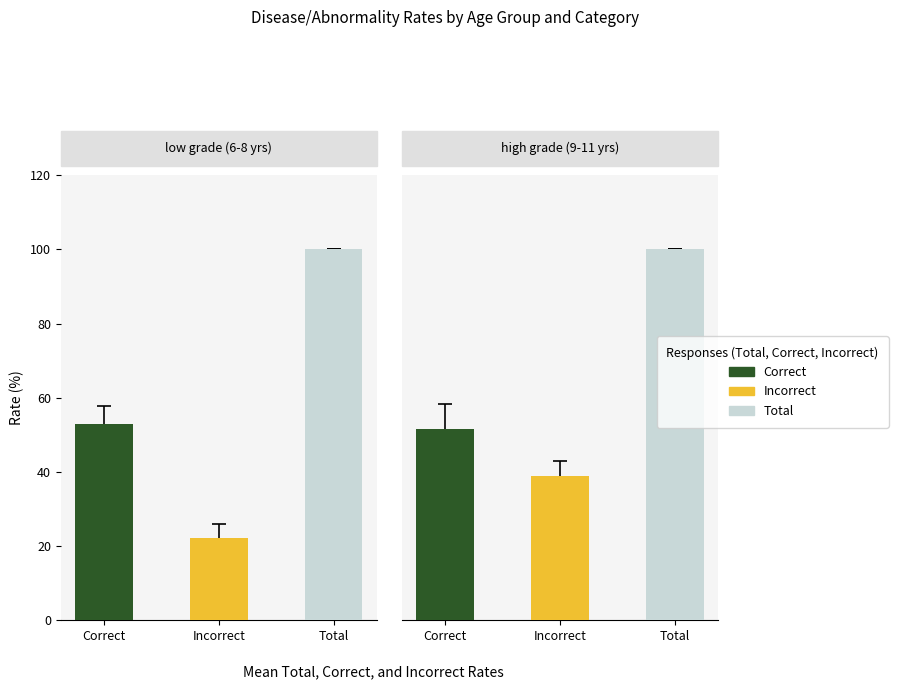

What is the greatest value displayed?

100.0